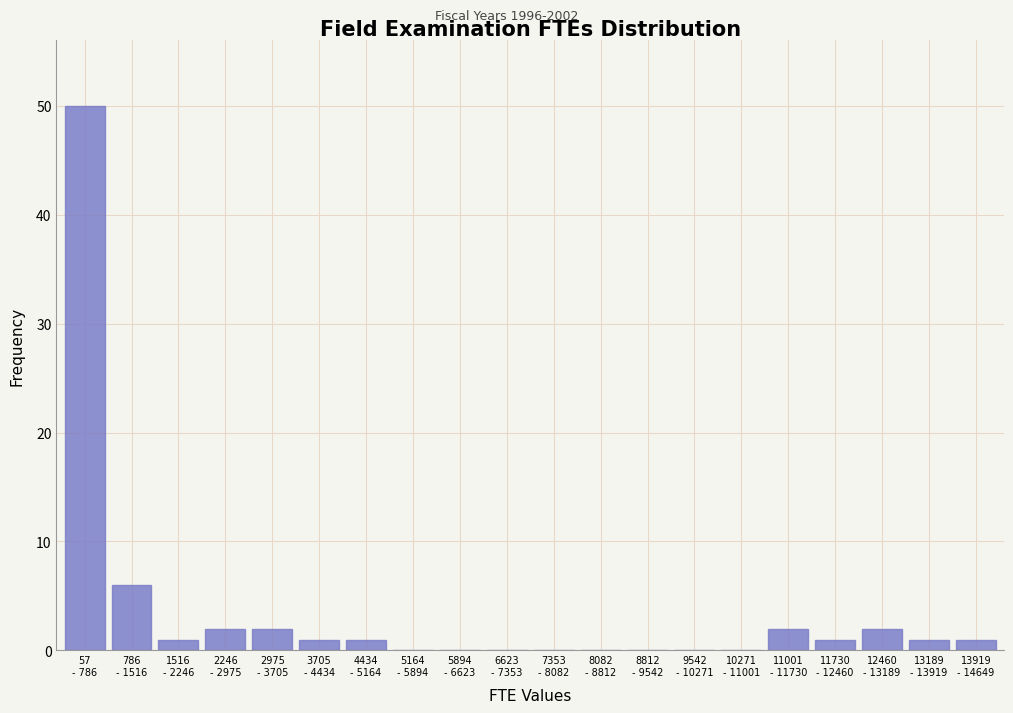

What is the maximum value shown in the chart?

50